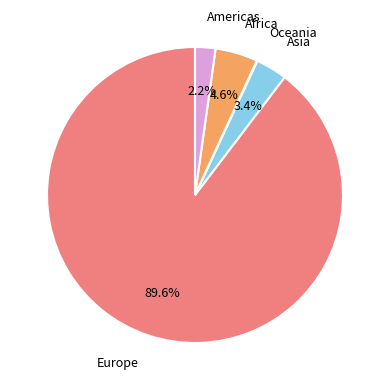

Is there a majority slice in this chart?

Yes